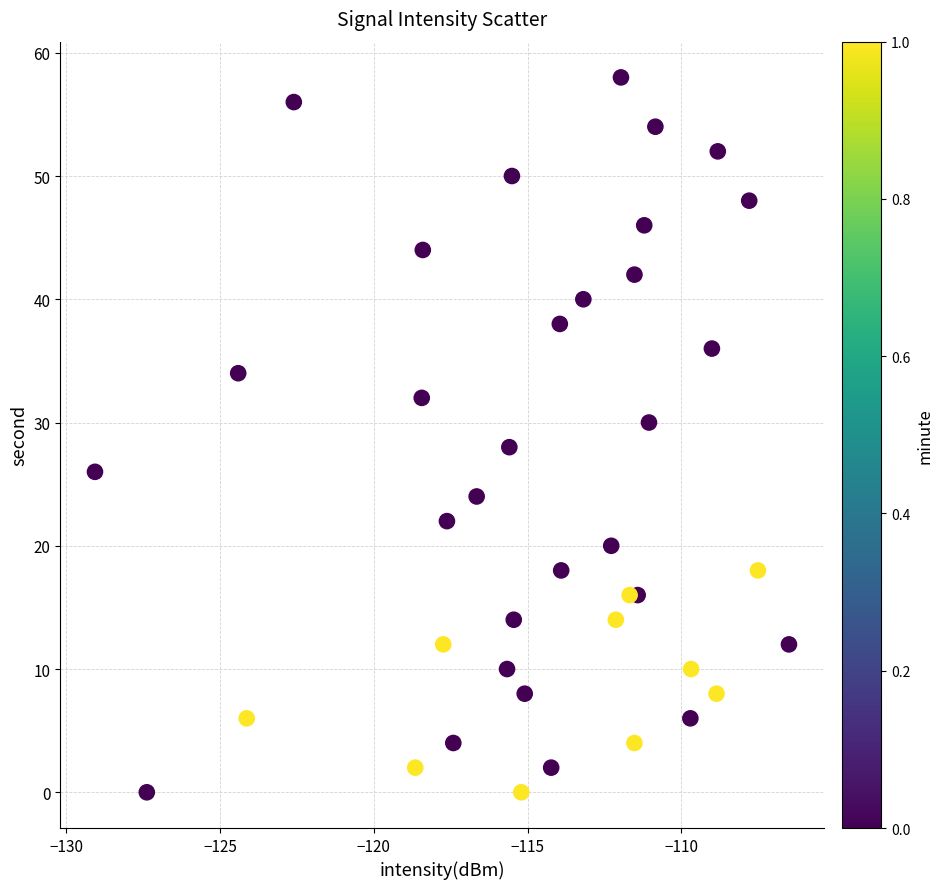

What is the range of Y values (max minus min)?

58